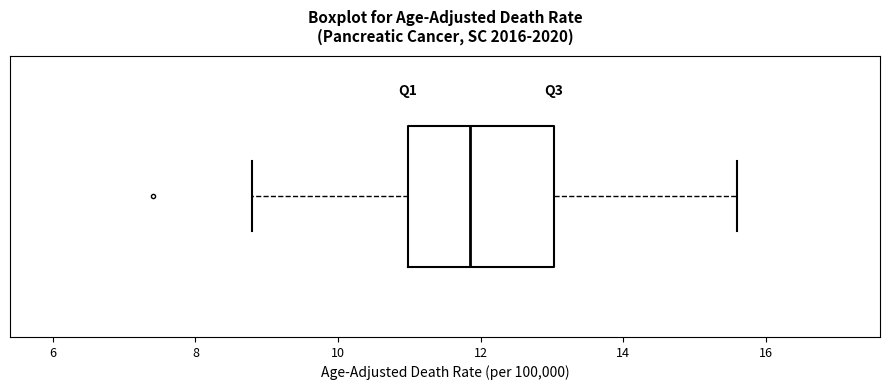

Transcribe this box plot: give where the median line is, the range the box spans, and where the two whiskers end, as read against the x-axis. The values are not printed on the chart, so give them approximately, as read against the axis.

median 11.8, box 11.0 to 13.0, whiskers 8.8 to 15.6